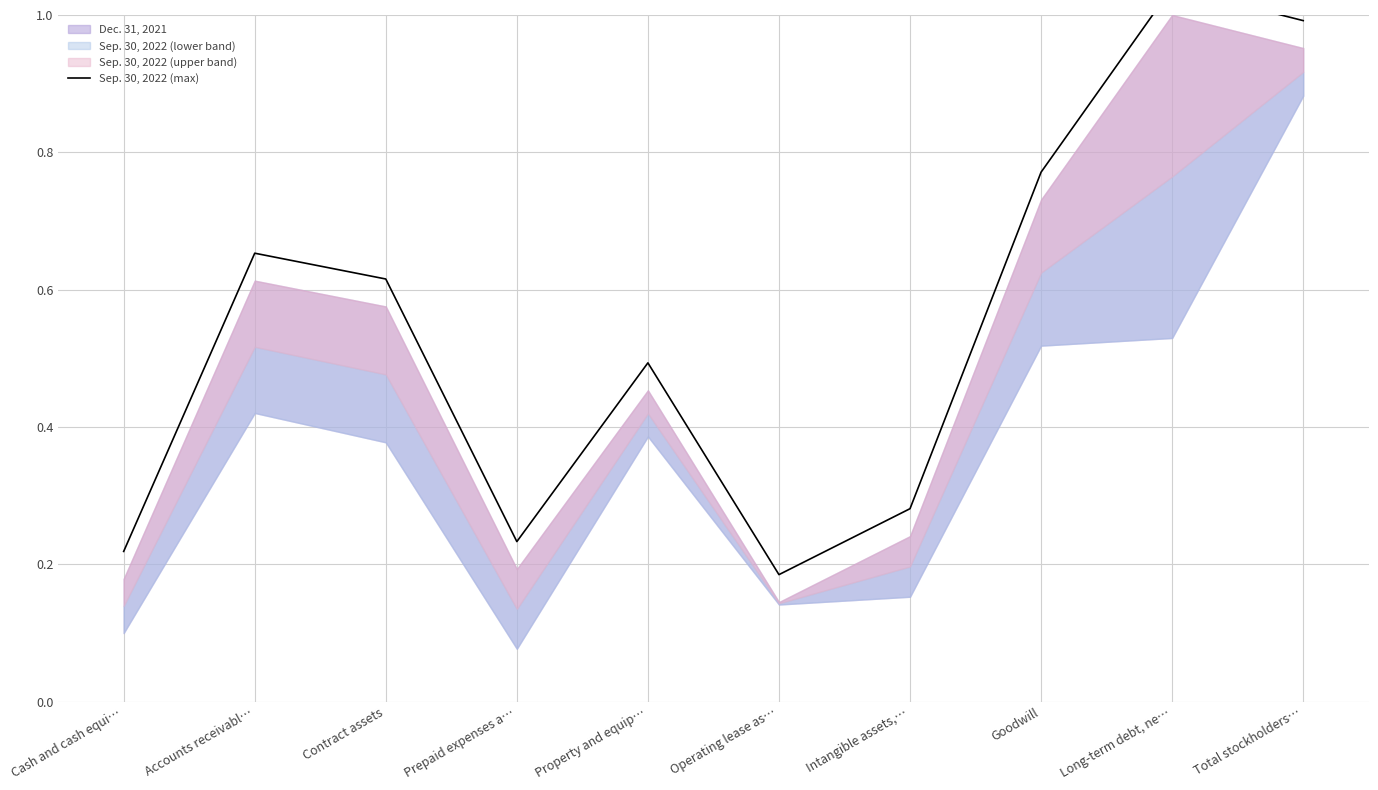

Which category has the highest value across all series?

Long-term debt, ne…